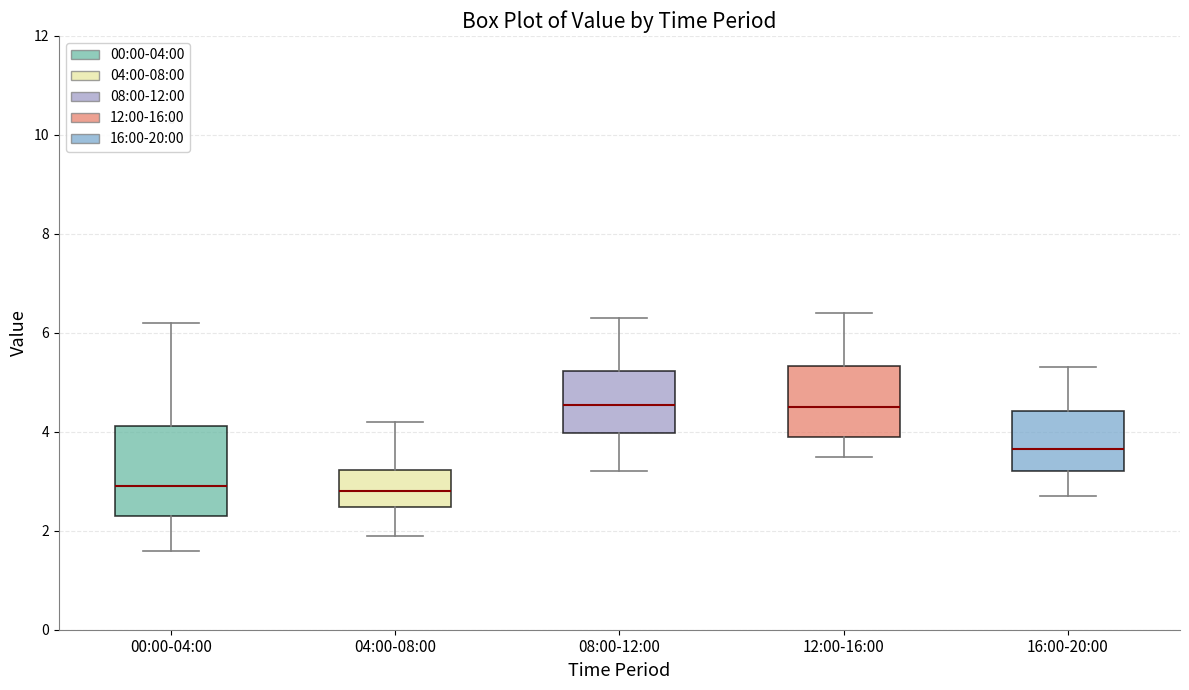

Reading left to right, transcribe this box plot: for each box, give where its median line is, the range the box spans, and where its two whiskers end, as read against the y-axis. The values are not printed on the chart, so give them approximately, as read against the axis.

00:00-04:00: median 3.0, box 2.4 to 4.2, whiskers 1.6 to 6.2
04:00-08:00: median 2.8, box 2.4 to 3.2, whiskers 2.0 to 4.2
08:00-12:00: median 4.6, box 4.0 to 5.2, whiskers 3.2 to 6.4
12:00-16:00: median 4.6, box 4.0 to 5.4, whiskers 3.6 to 6.4
16:00-20:00: median 3.6, box 3.2 to 4.4, whiskers 2.8 to 5.4